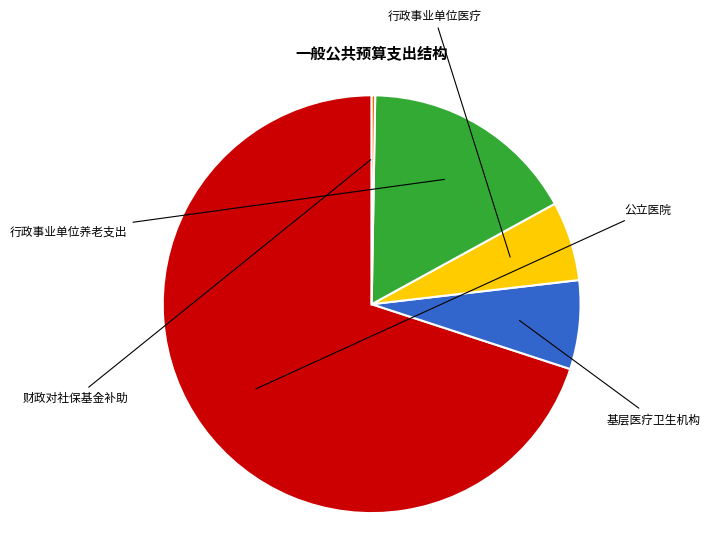

Is there any slice that represents more than half of the pie?

Yes